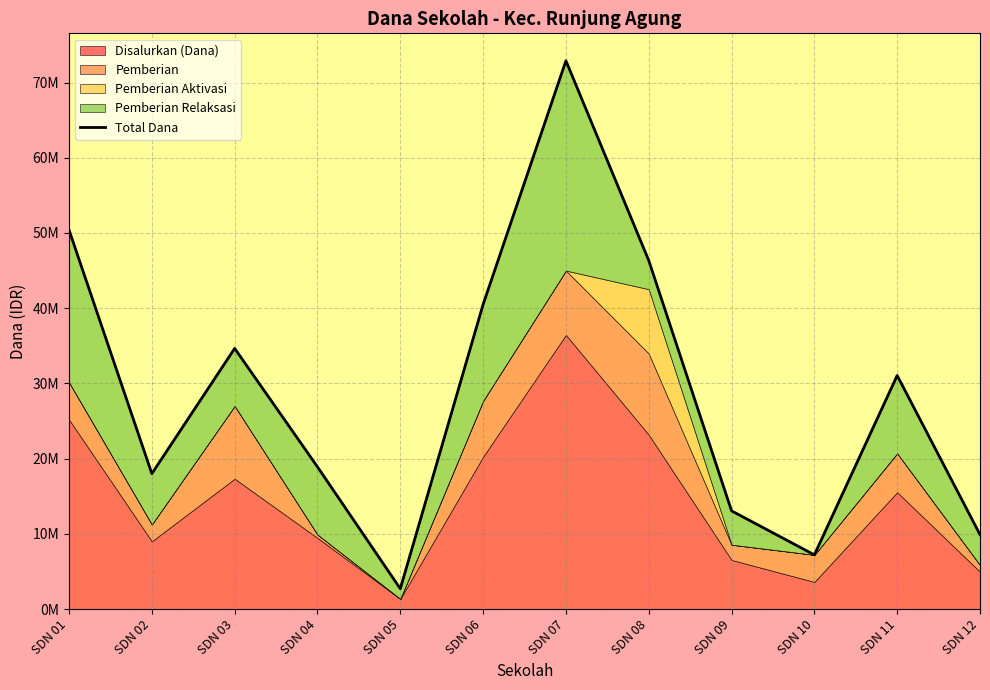

Which category has the lowest value across all series?

SDN 05